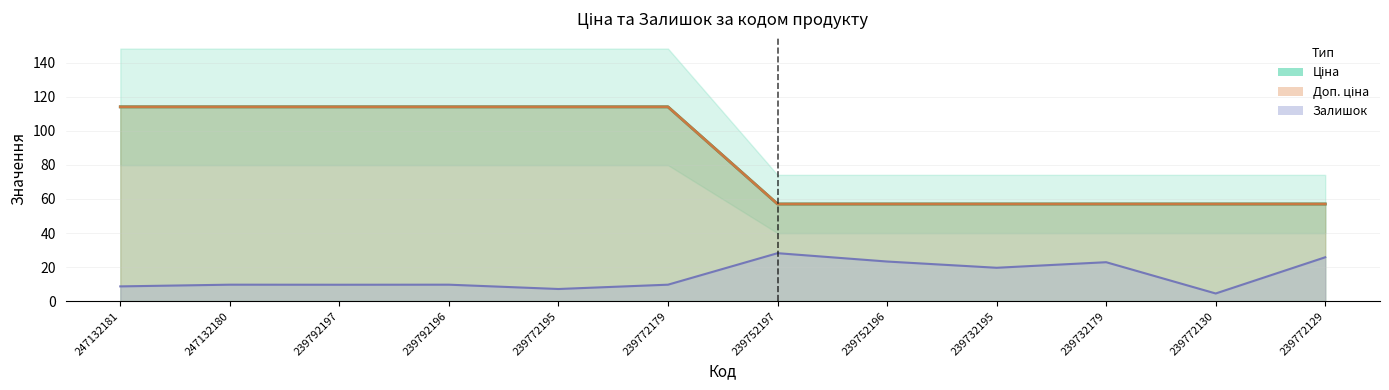

Which category has the lowest value in the Залишок series?

239772130